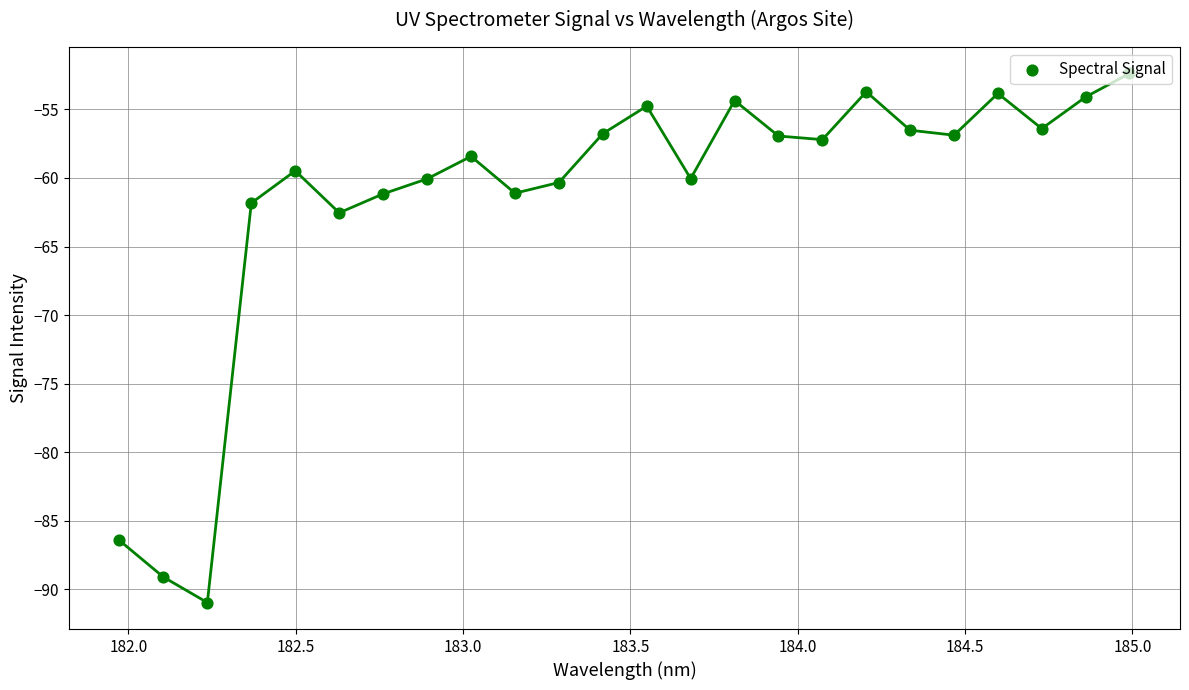

What is the difference between the maximum and minimum values?

38.6